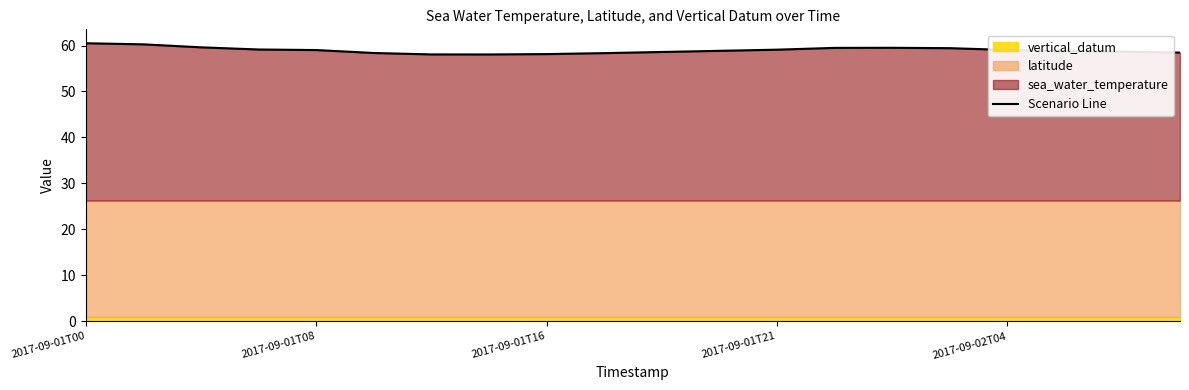

Which category has the highest value across all series?

2017-09-01T00